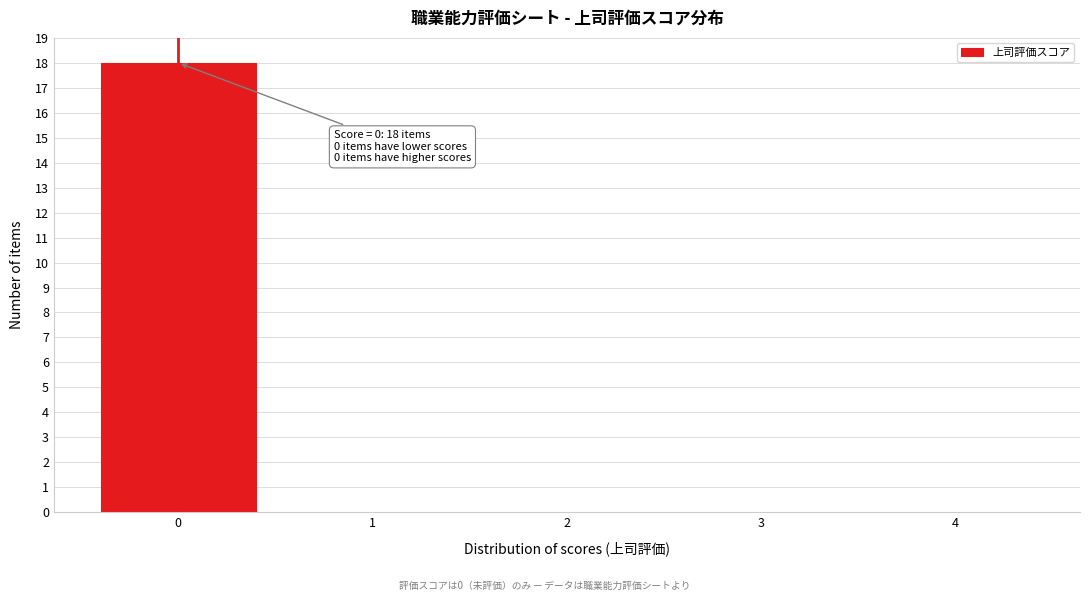

Reading left to right, extract all data points from this chart.

0=18	1=0	2=0	3=0	4=0